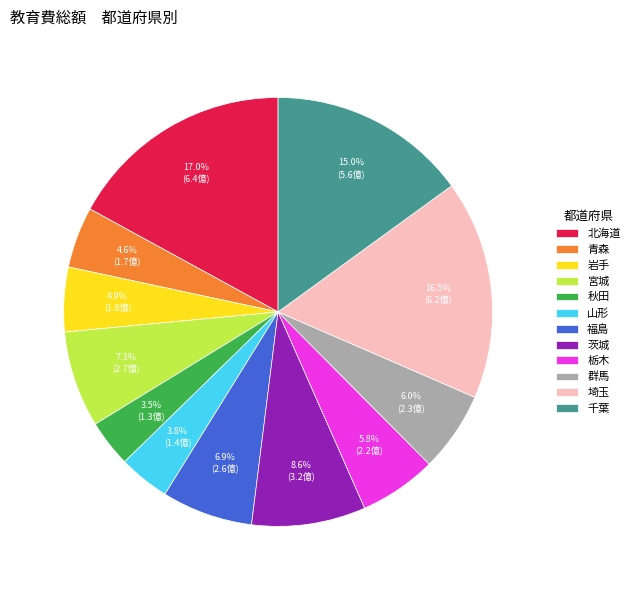

Does 栃木 account for over 50% of the chart?

No